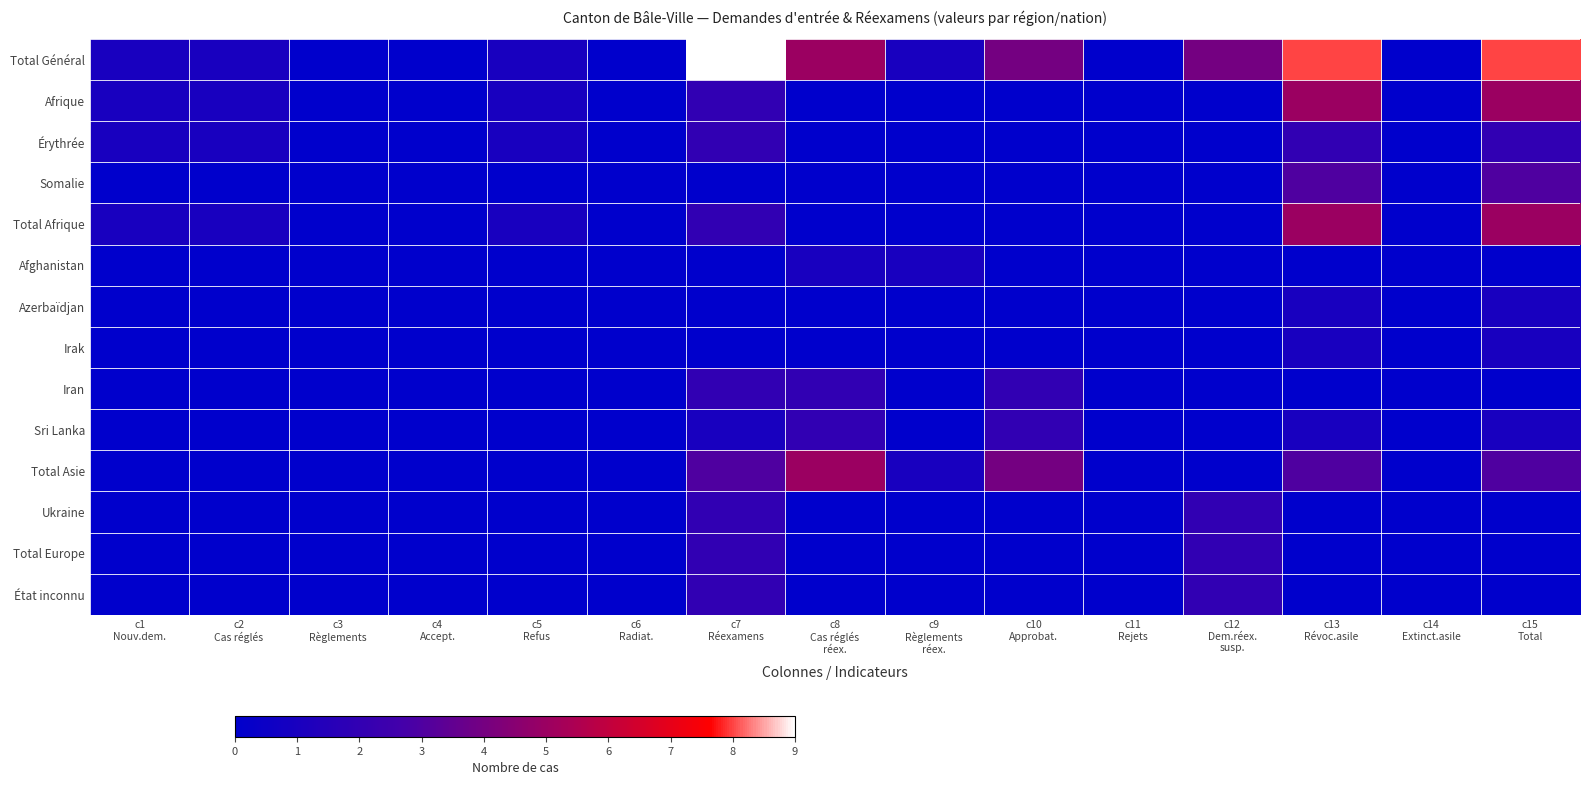

What is the difference between the highest and lowest values at c7
Réexamens?

9